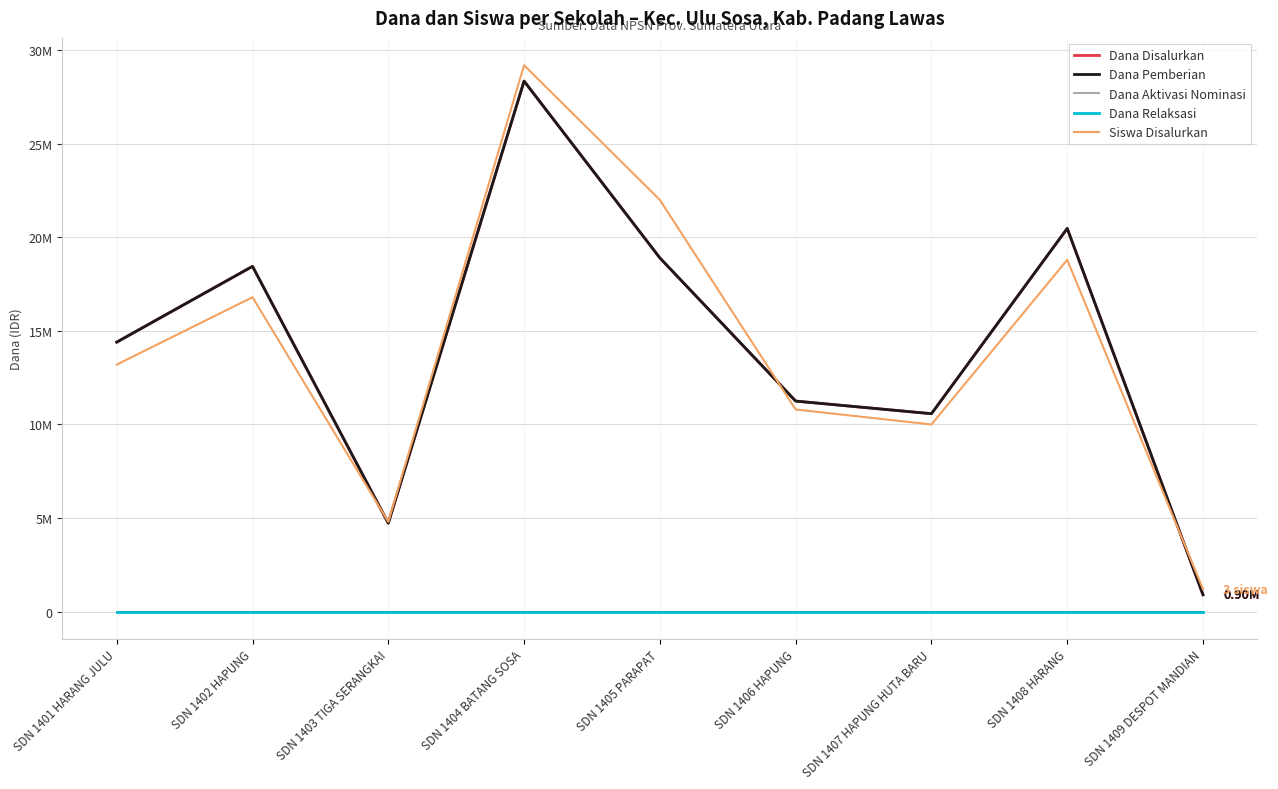

Does the chart have visible grid lines?

Yes